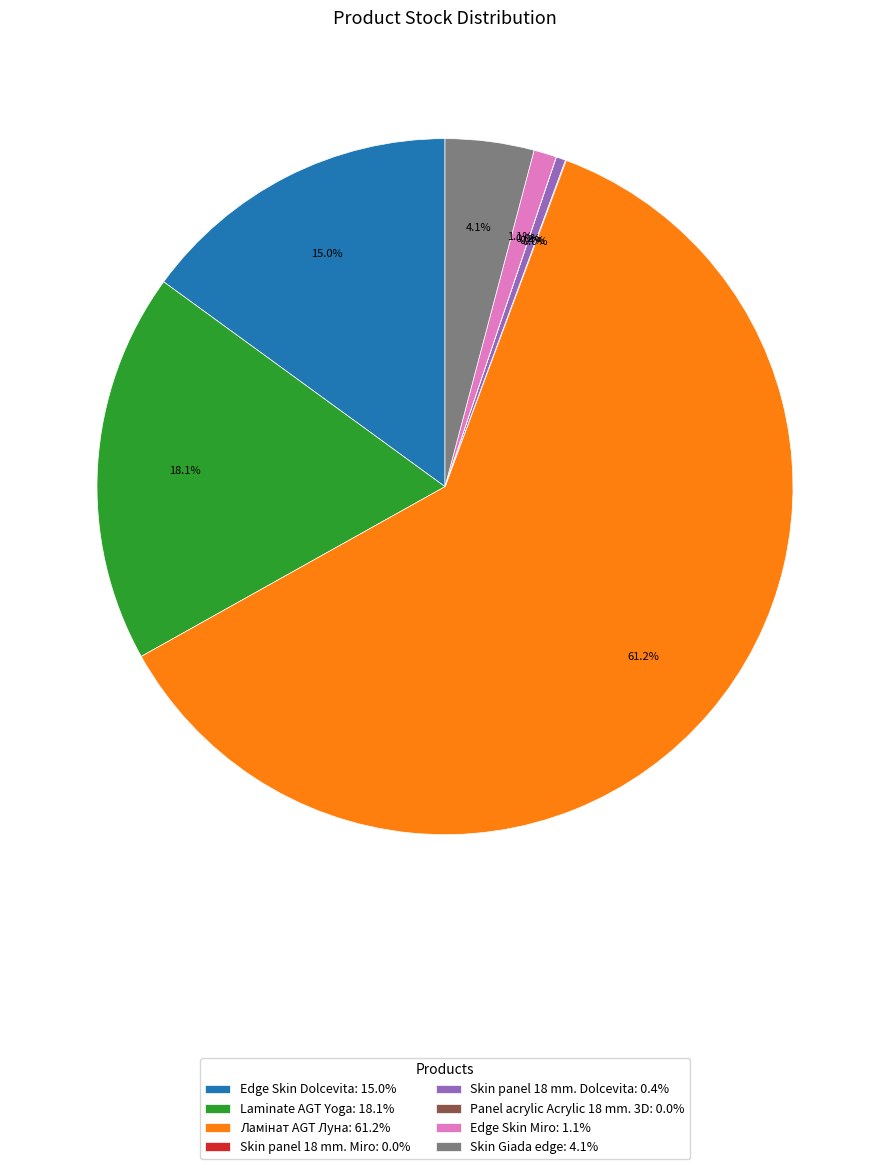

Does any single category account for the majority?

Yes